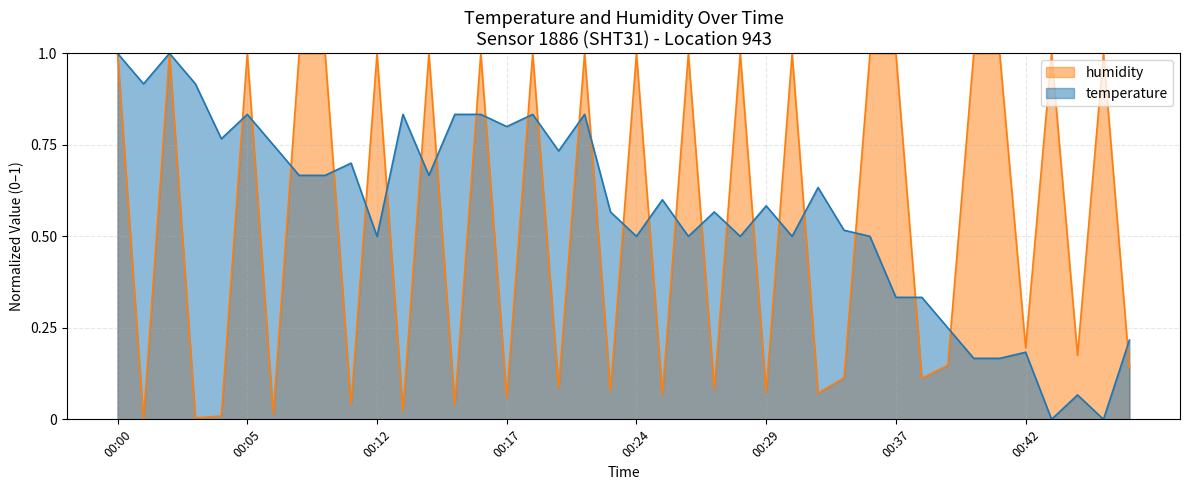

What are all the series names shown in the legend?

temperature, humidity